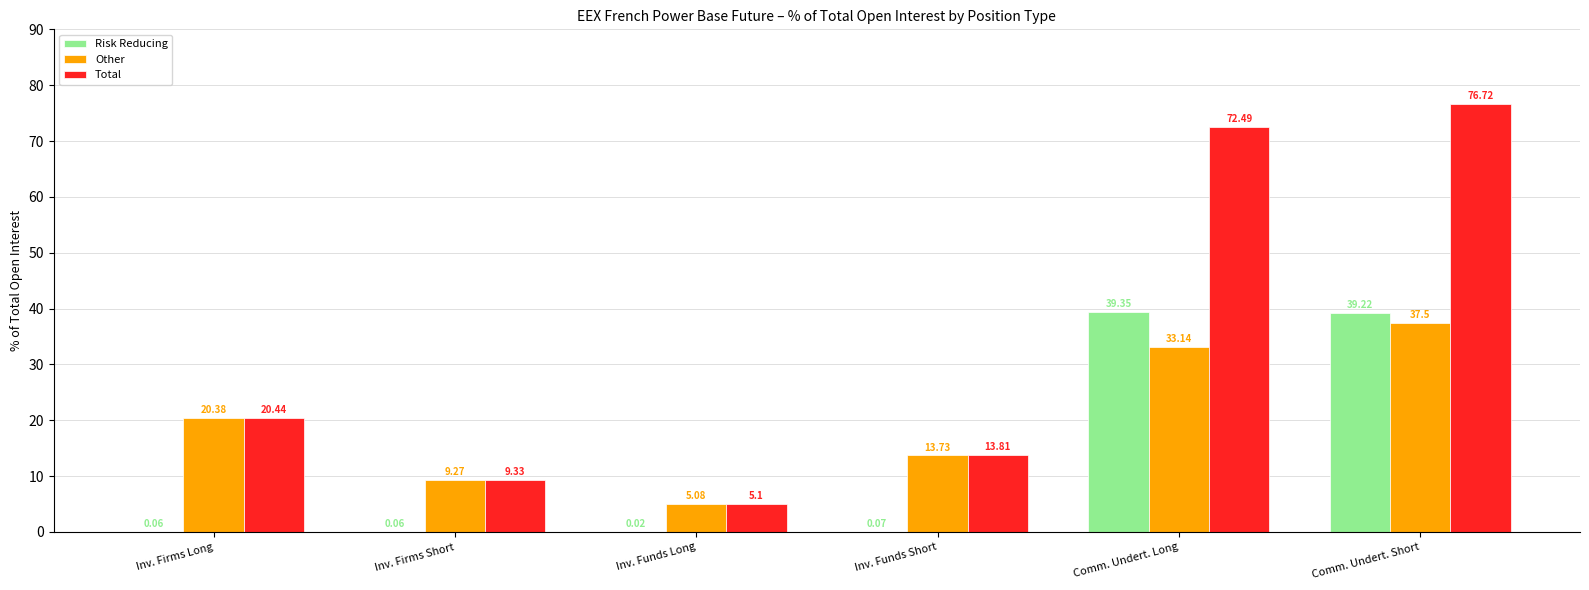

Which label corresponds to the largest value in the chart?

Comm. Undert. Short